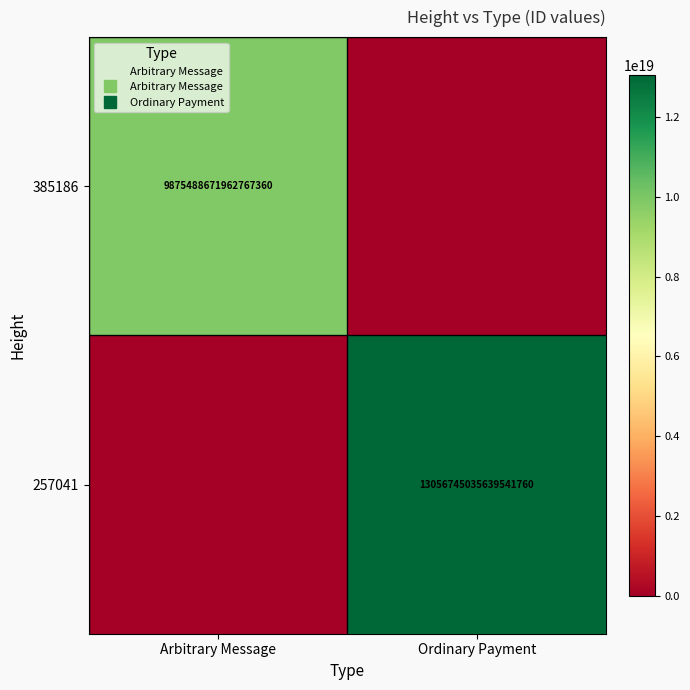

The value of 257041 at Ordinary Payment is 13056745035639541760. True or false?

True